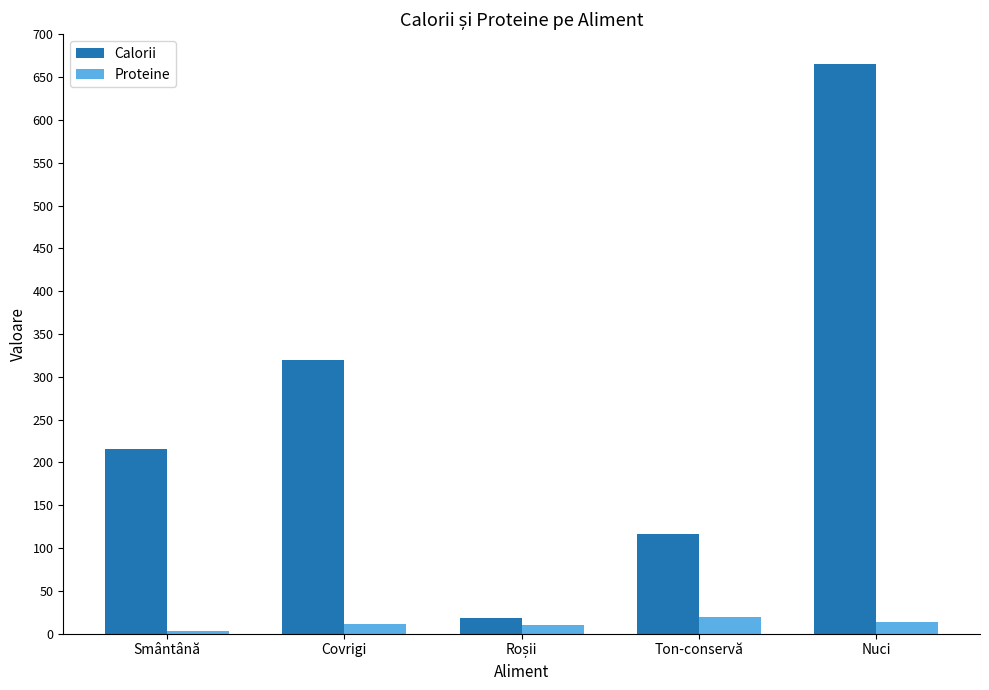

Between Covrigi and Ton-conservă, which series saw the biggest shift?

Calorii